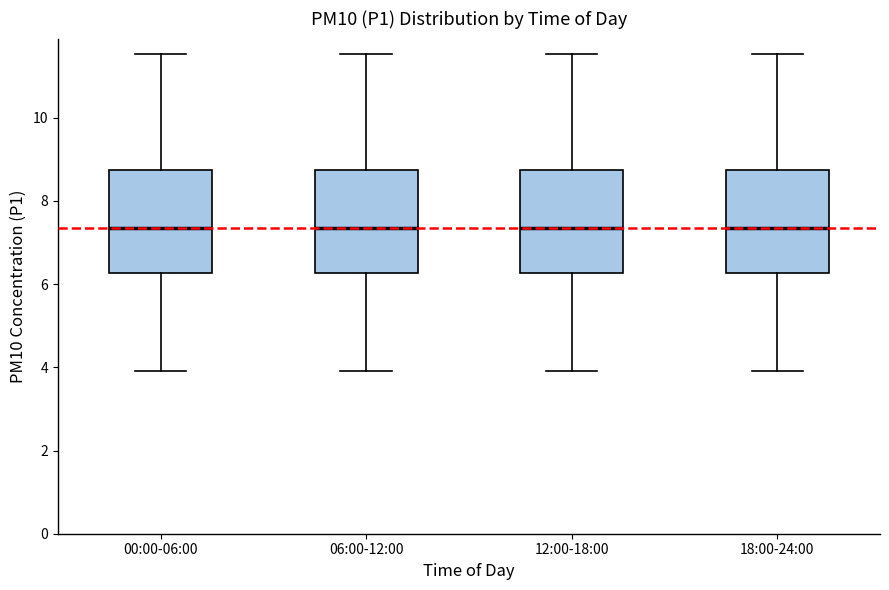

Reading left to right, transcribe this box plot: for each box, give where its median line is, the range the box spans, and where its two whiskers end, as read against the y-axis. The values are not printed on the chart, so give them approximately, as read against the axis.

00:00-06:00: median 7.4, box 6.2 to 8.8, whiskers 4.0 to 11.6
06:00-12:00: median 7.4, box 6.2 to 8.8, whiskers 4.0 to 11.6
12:00-18:00: median 7.4, box 6.2 to 8.8, whiskers 4.0 to 11.6
18:00-24:00: median 7.4, box 6.2 to 8.8, whiskers 4.0 to 11.6